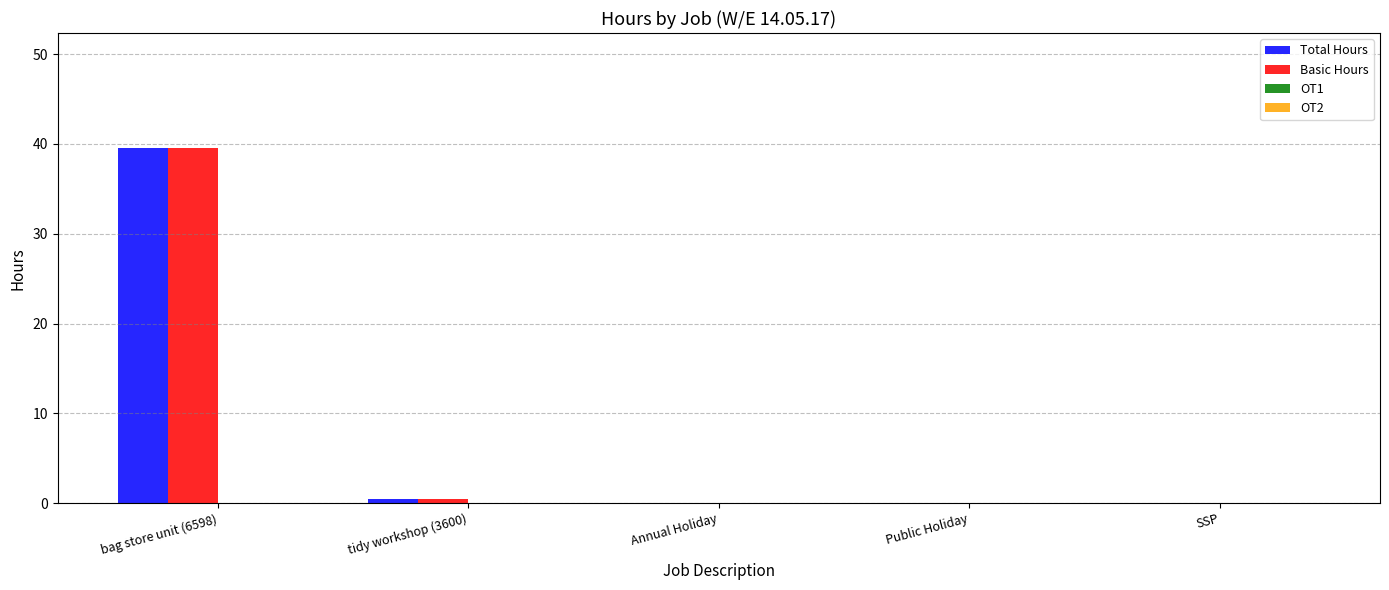

Reading left to right, transcribe all the data shown in this chart.

Total Hours: bag store unit (6598)=39.5	tidy workshop (3600)=0.5	Annual Holiday=0.0	Public Holiday=0.0	SSP=0.0
Basic Hours: bag store unit (6598)=39.5	tidy workshop (3600)=0.5	Annual Holiday=0.0	Public Holiday=0.0	SSP=0.0